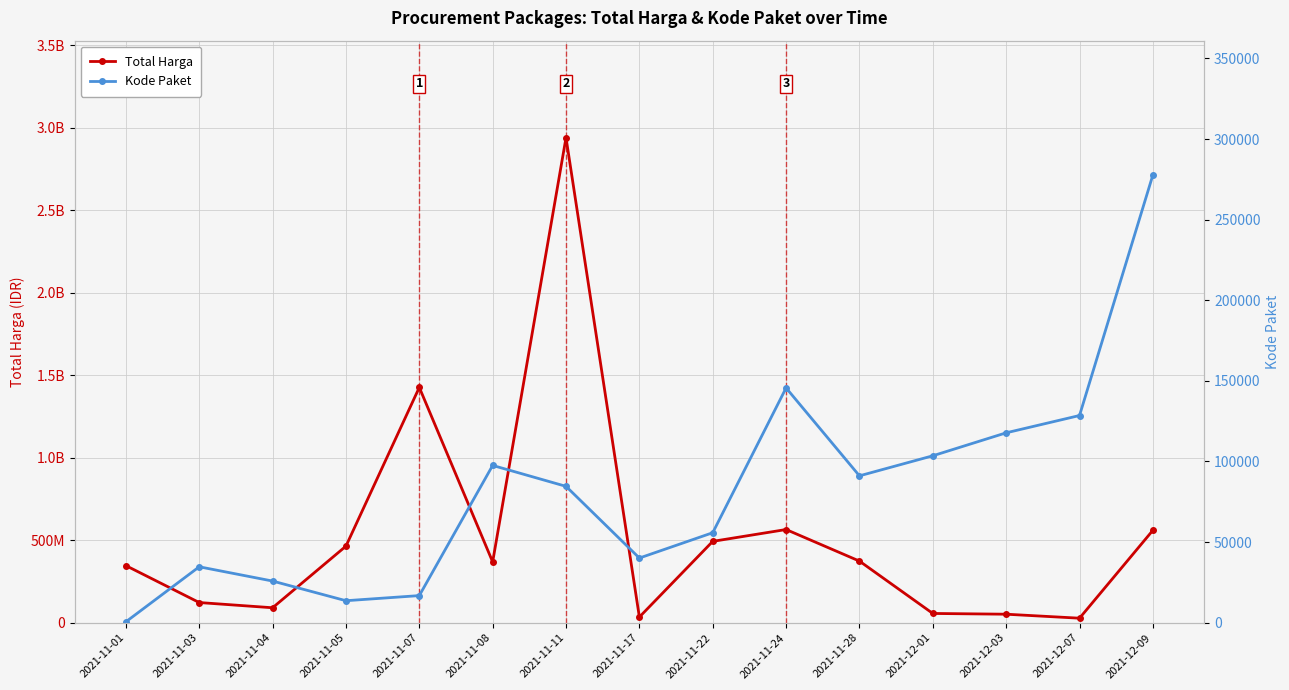

How many values in the Total Harga series exceed 368567000?

7